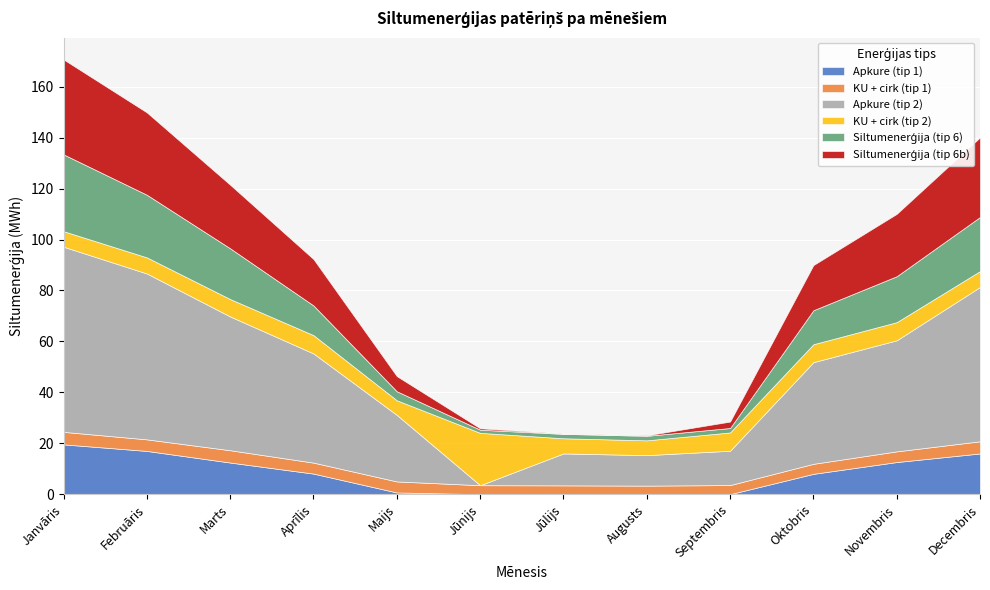

What is the label of the 7th point from the left?

Jūlijs